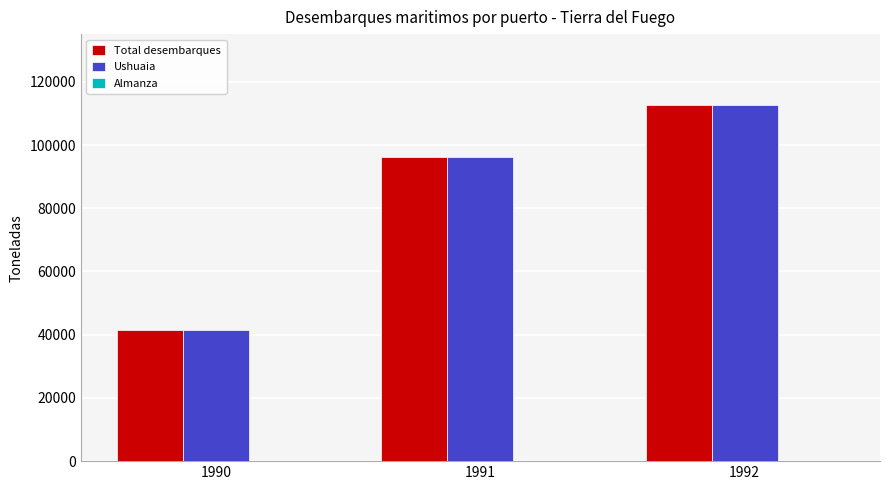

List the labels in order of Ushuaia value, smallest first.

1990, 1991, 1992